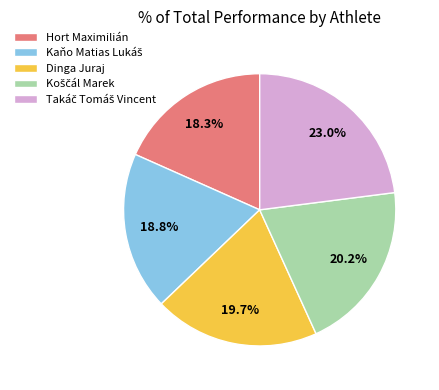

Is there a majority slice in this chart?

No